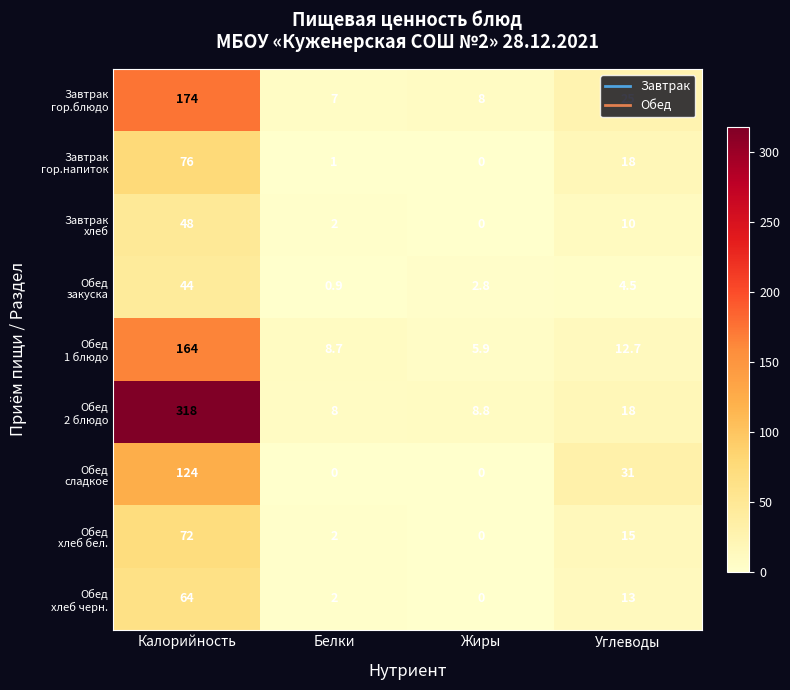

At which category is the sum across all series the highest?

Калорийность